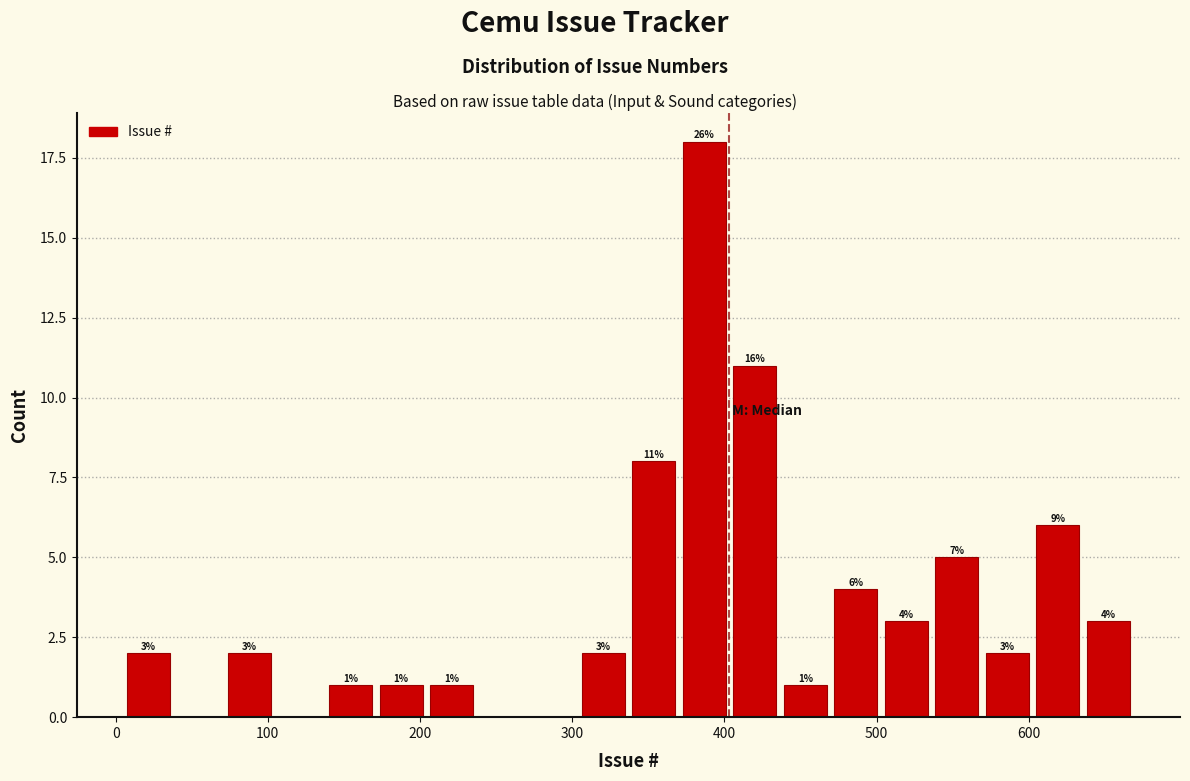

Read against the x-axis, roughly where is the centre of the tallest bar?

390